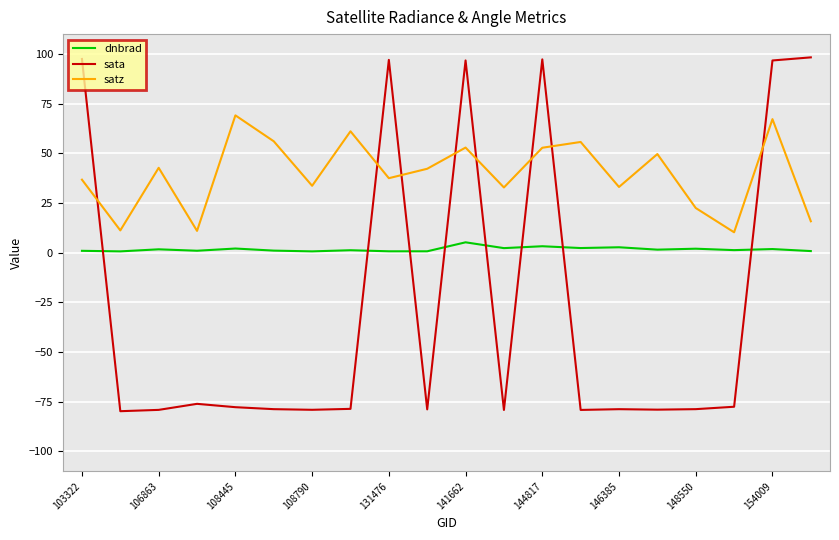

What are all the series names shown in the legend?

dnbrad, sata, satz